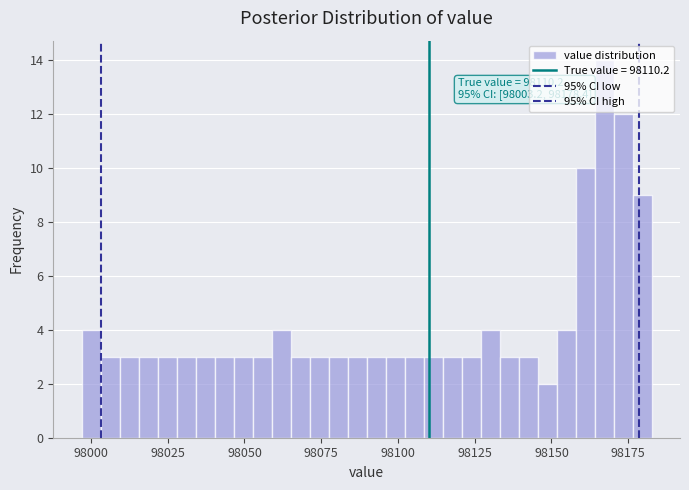

Read against the x-axis, roughly where is the centre of the tallest bar?

98165